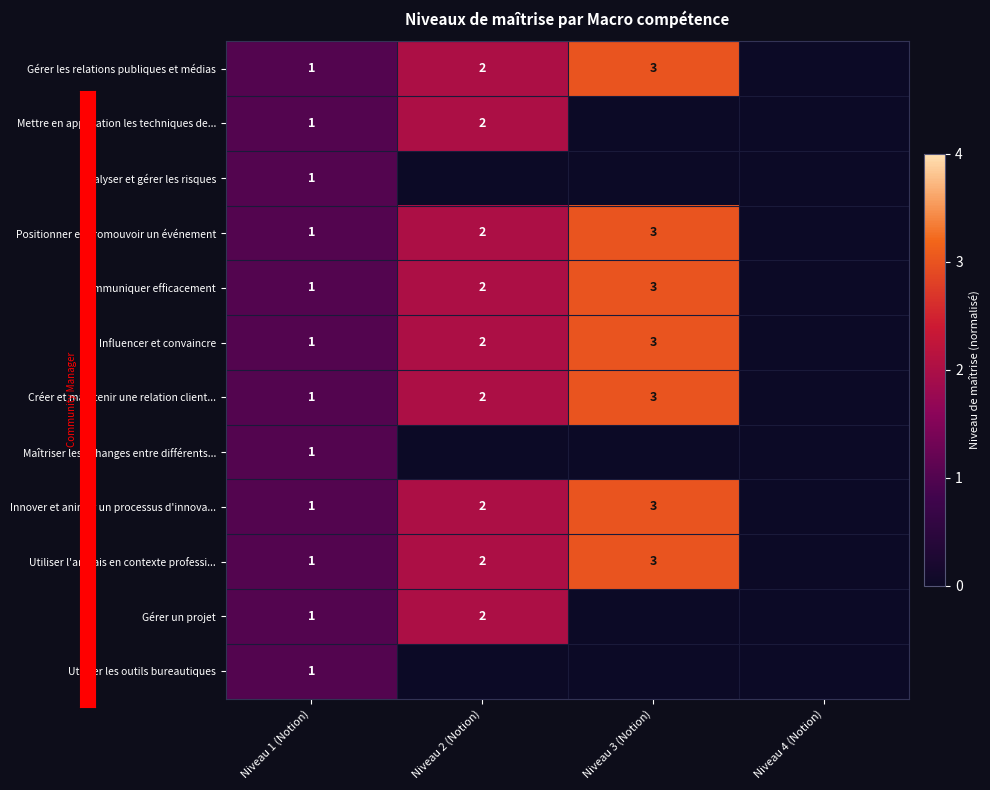

The value of Positionner et promouvoir un événement at Niveau 2 (Notion) is 2. True or false?

True